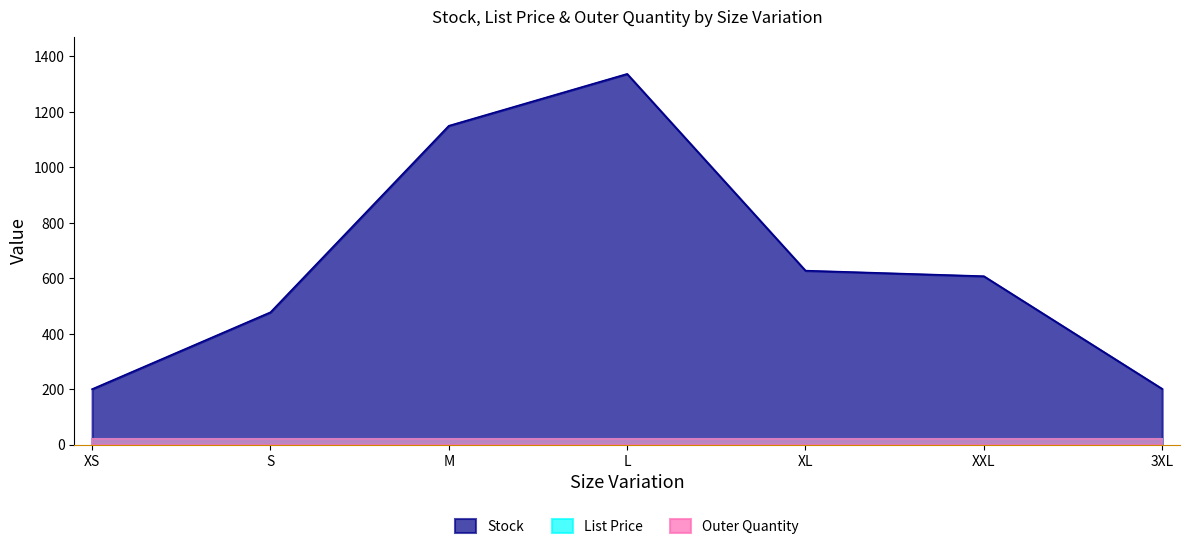

Reading right to left, list all the values displayed in this chart.

Stock: 202.0	608.0	628.0	1337.0	1150.0	478.0	201.0
List Price: 20.9	20.9	20.9	20.9	20.9	20.9	20.9
Outer Quantity: 20.0	20.0	20.0	20.0	20.0	20.0	20.0